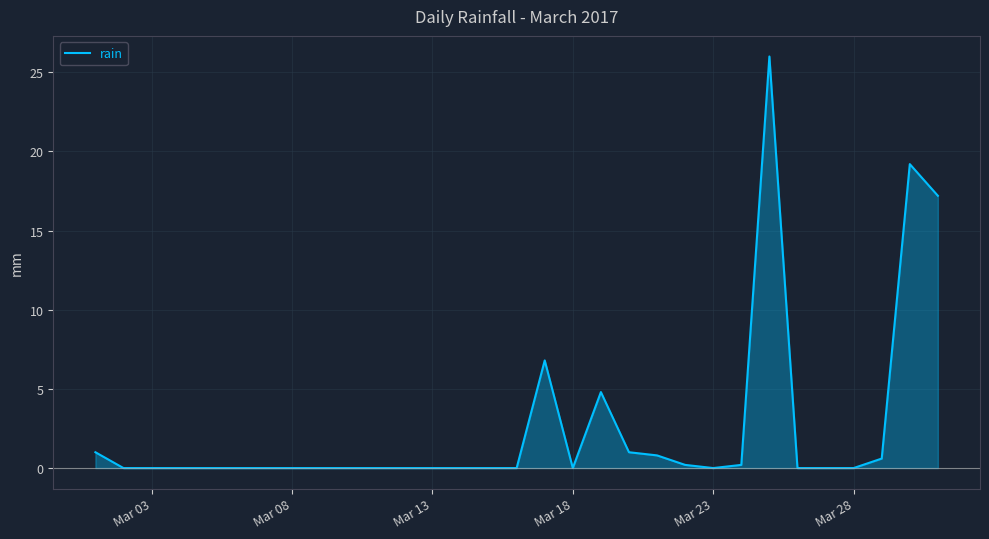

What is the greatest value displayed?

26.0